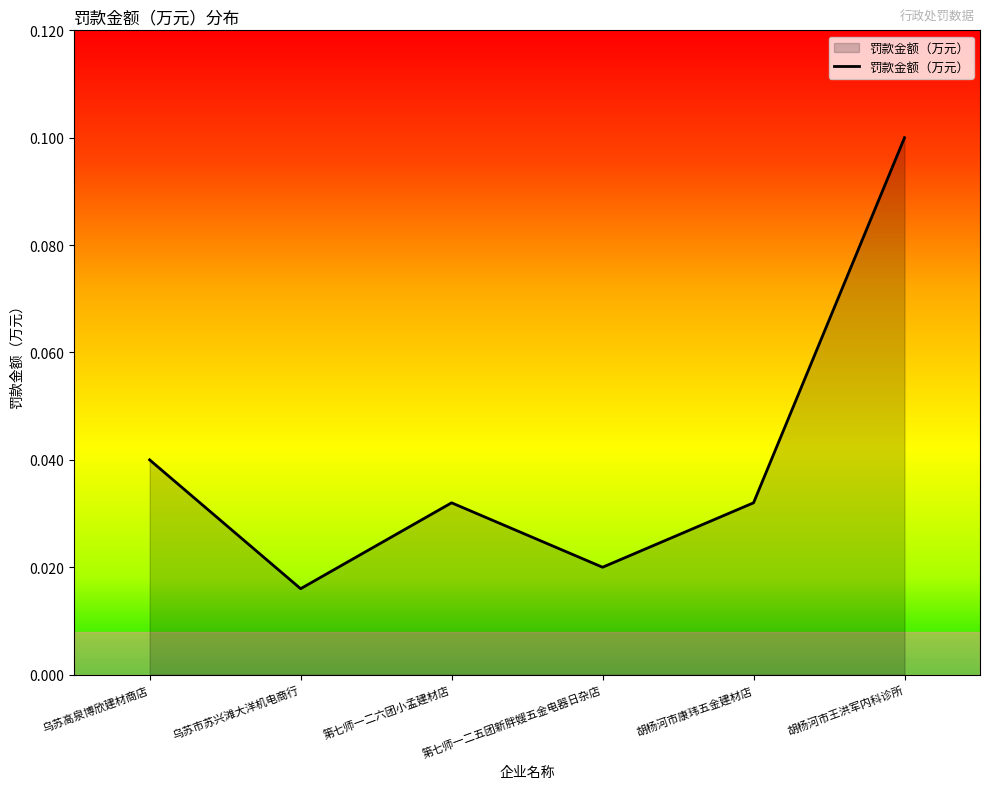

True or false: there are more than 0 points higher than both neighbors.

True